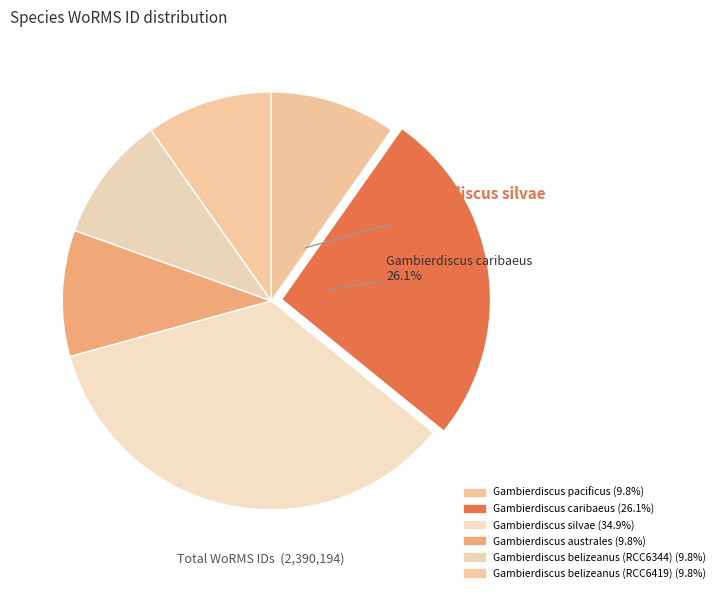

How many segments does this pie chart have?

6